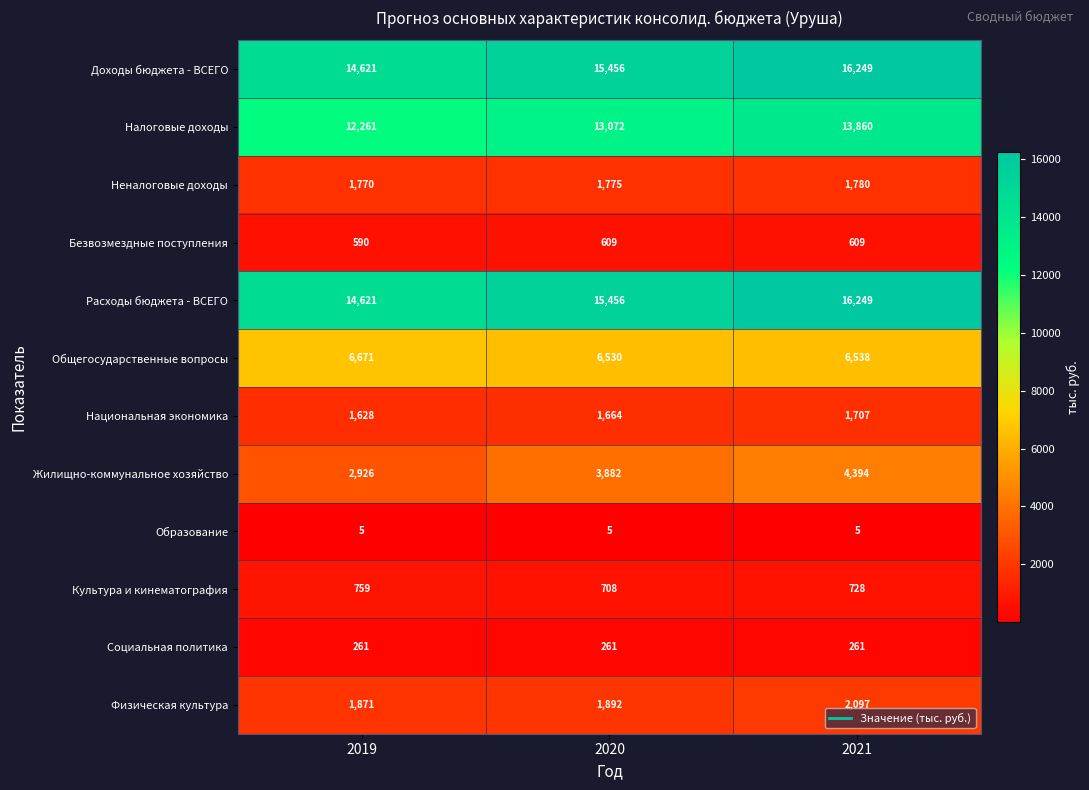

What is the total value across all series at 2020?

61310